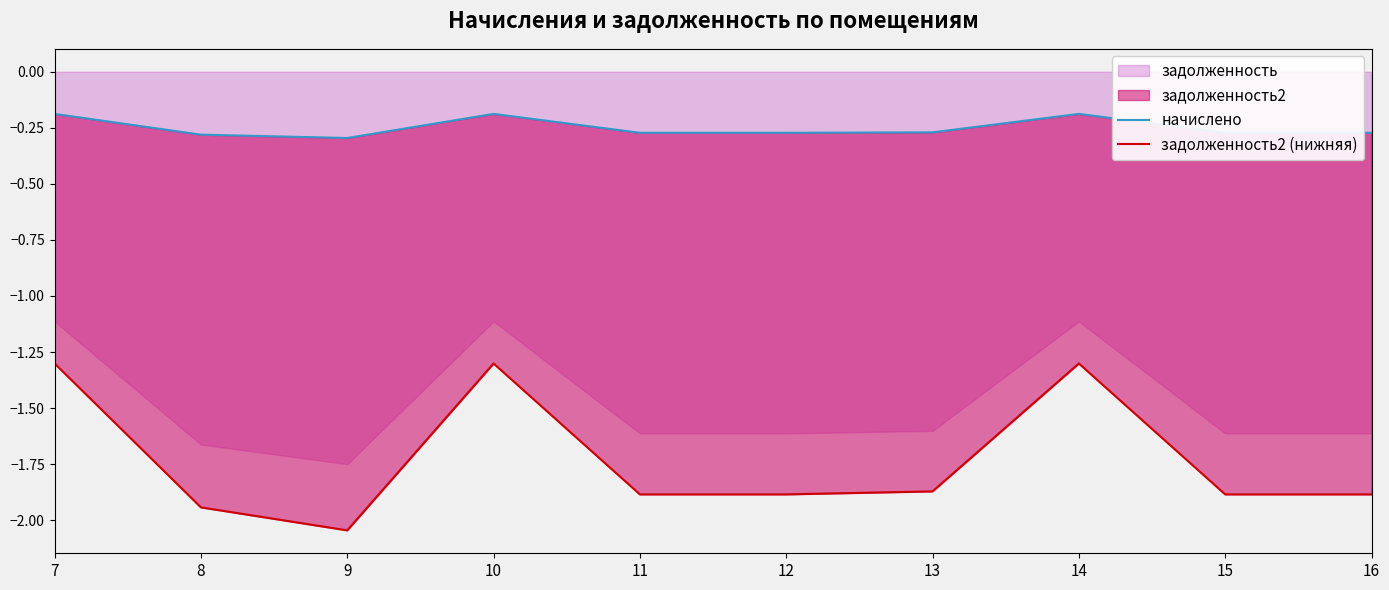

What is the total value across all series at 15?

-2.2